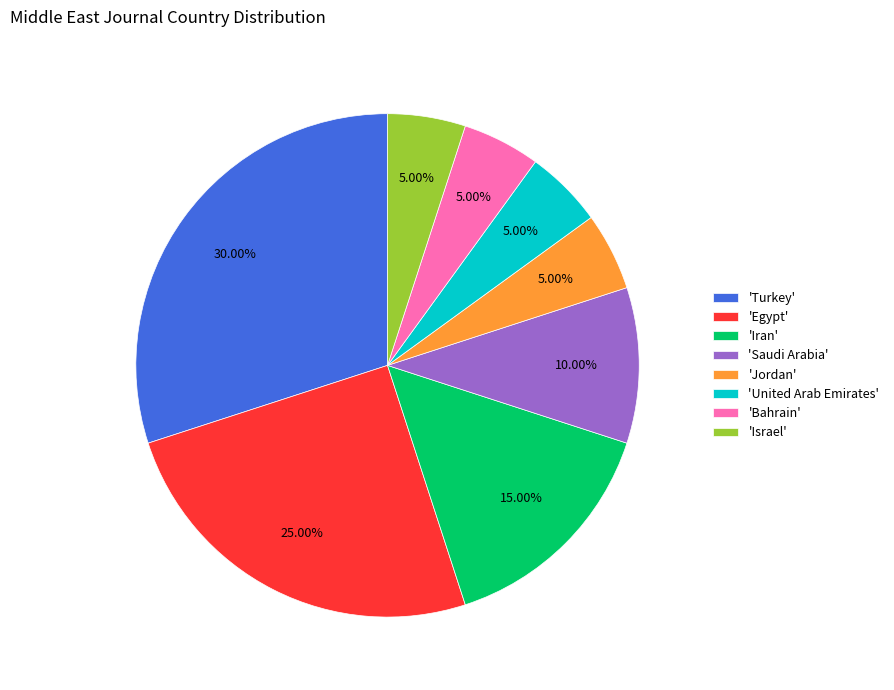

Approximately how many times larger is the value at 'Bahrain' compared to 'United Arab Emirates'?

1.0